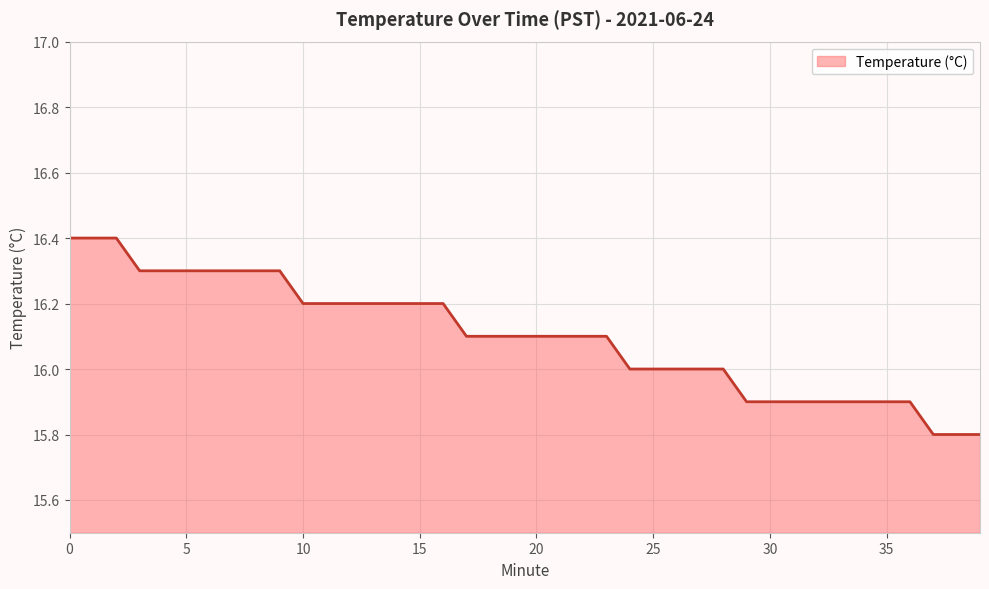

What is the greatest value displayed?

16.4